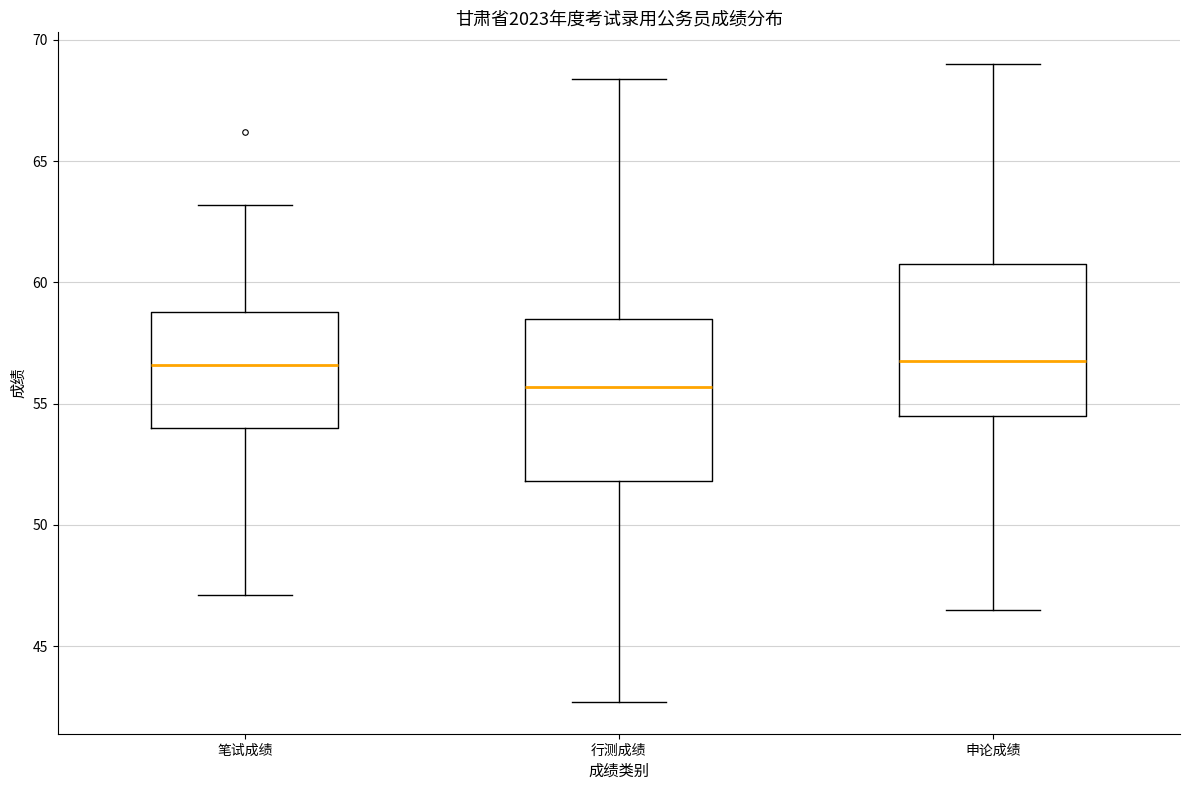

Reading left to right, transcribe this box plot: for each box, give where its median line is, the range the box spans, and where its two whiskers end, as read against the y-axis. The values are not printed on the chart, so give them approximately, as read against the axis.

笔试成绩: median 56.5, box 54.0 to 59.0, whiskers 47.0 to 63.0
行测成绩: median 55.5, box 52.0 to 58.5, whiskers 42.5 to 68.5
申论成绩: median 57.0, box 54.5 to 61.0, whiskers 46.5 to 69.0